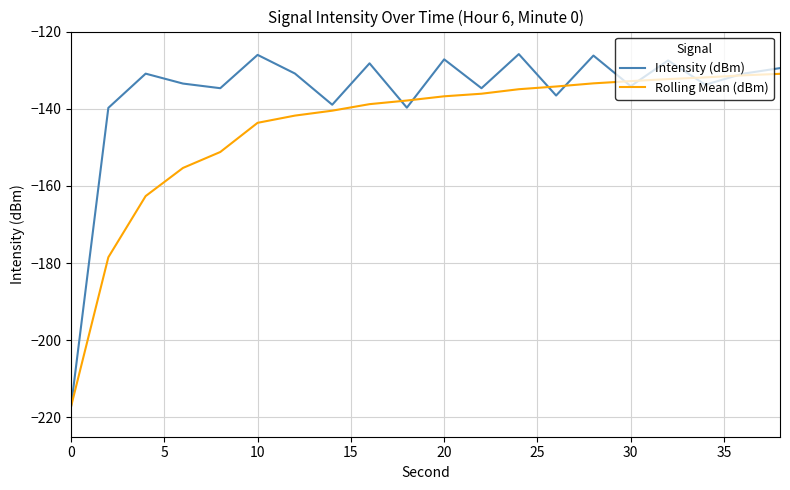

Which series has the widest spread of values?

Intensity (dBm)